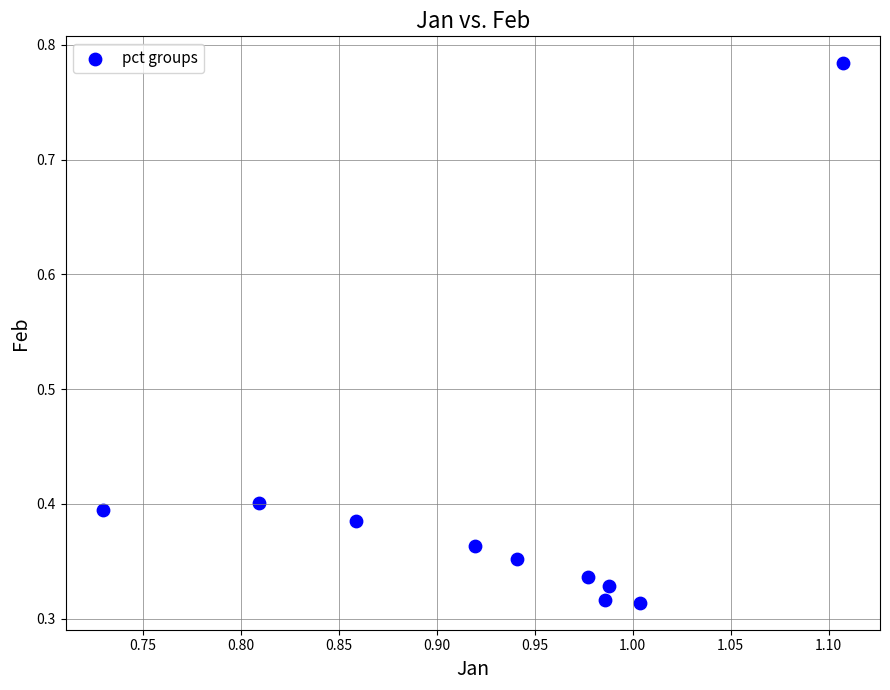

What is the range of Y values (max minus min)?

0.5